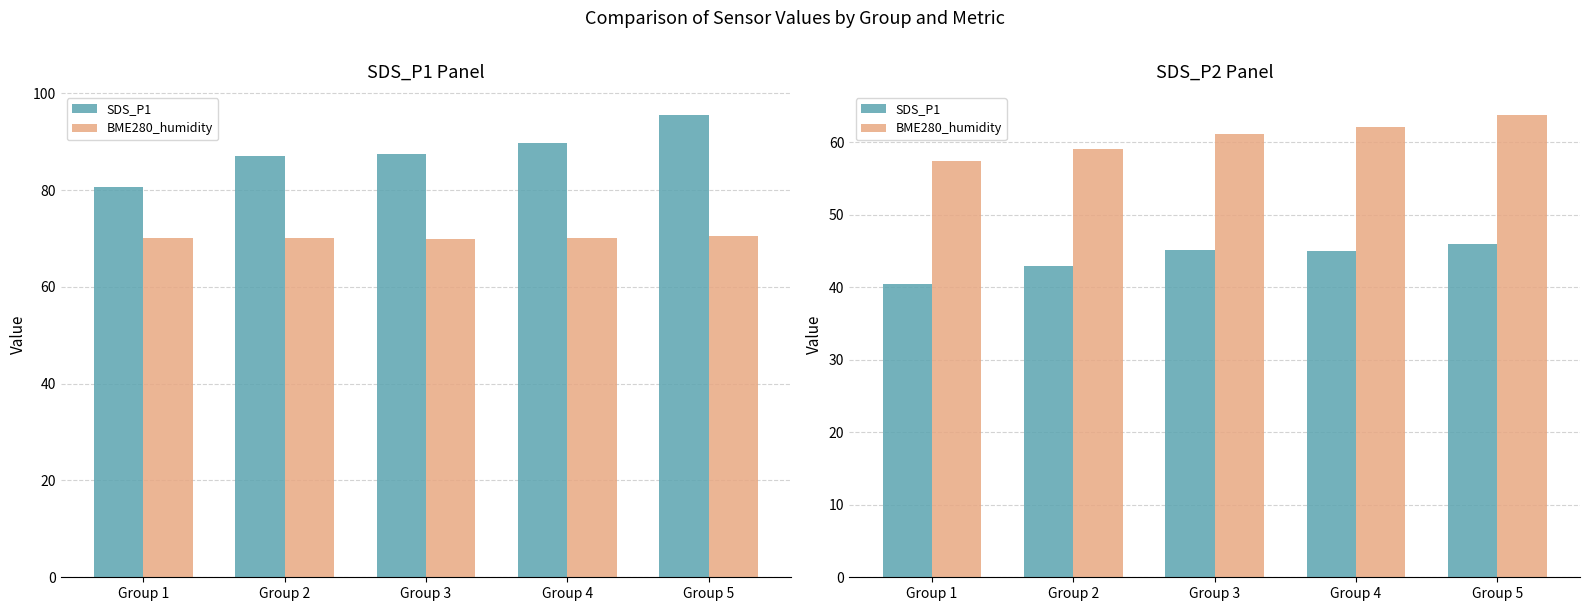

What is the average value of the SDS_P1 series?

43.9